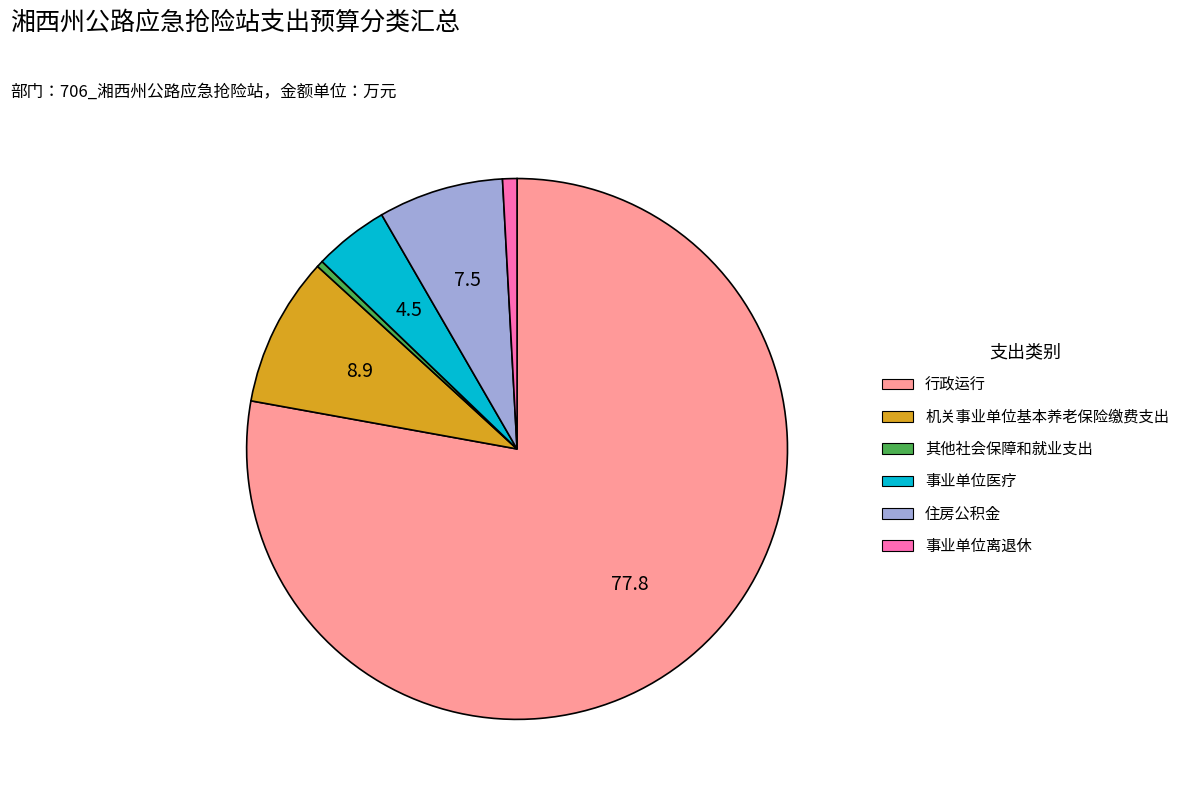

Between 住房公积金 and 其他社会保障和就业支出, which is larger?

住房公积金